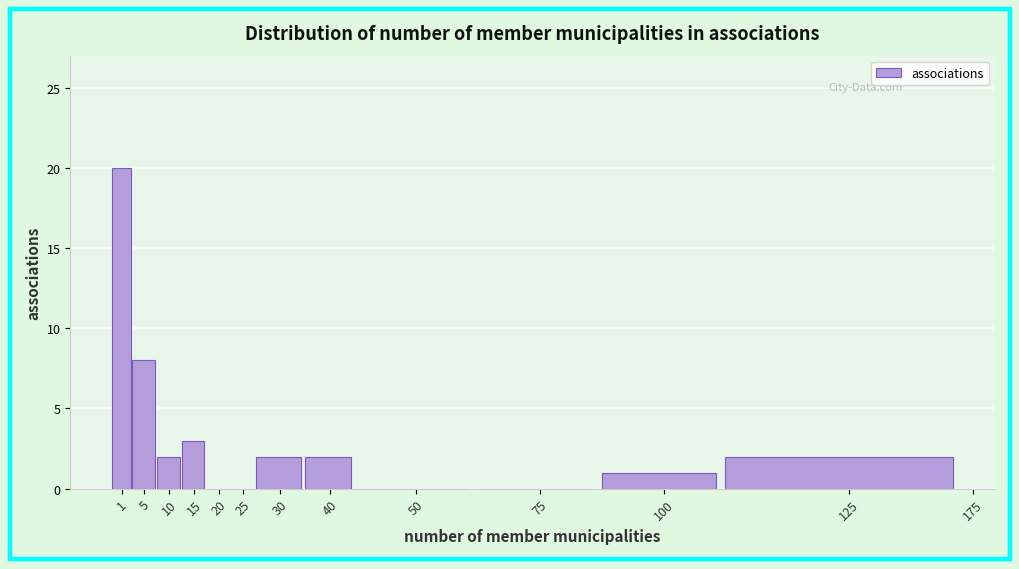

Reading right to left, what are all the values shown in this chart?

125=2	100=1	75=0	50=0	40=2	30=2	25=0	20=0	15=3	10=2	5=8	1=20